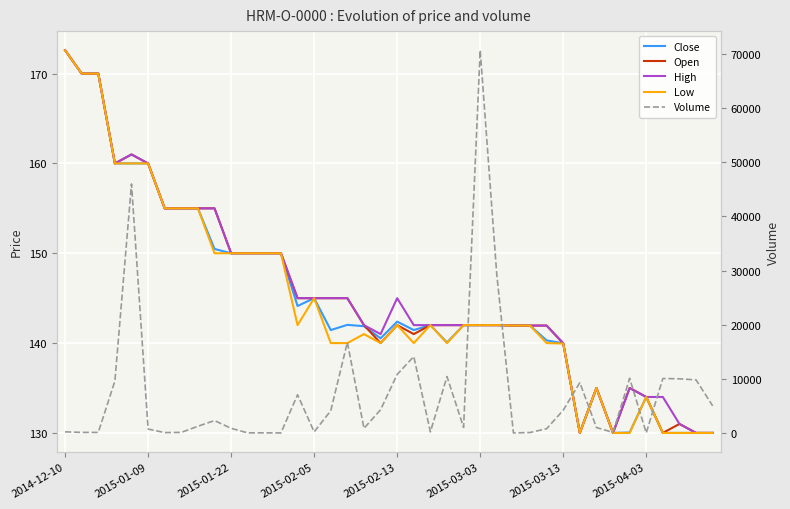

At which label is Low closest to 151?

9